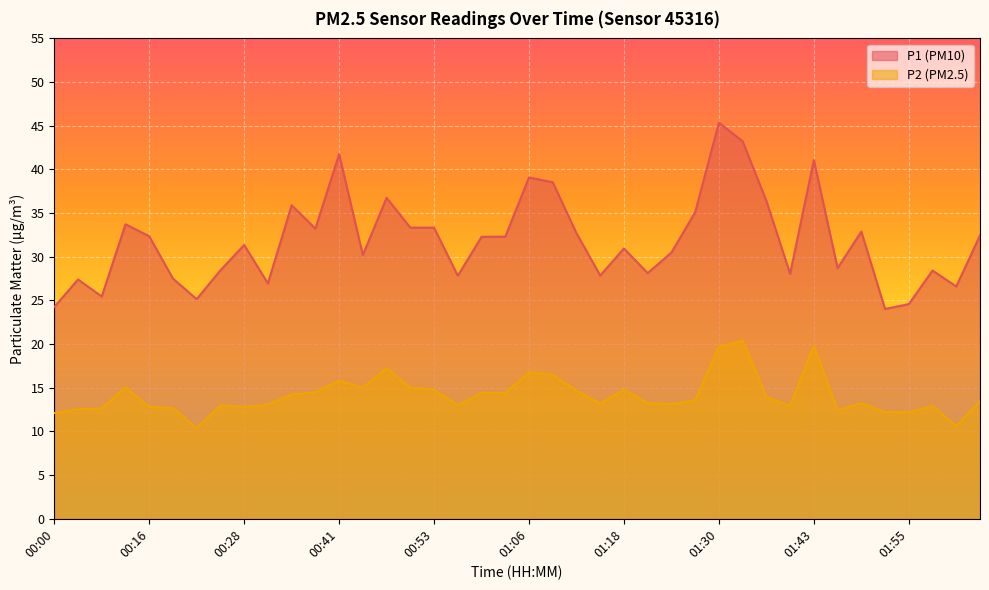

What is the difference between the maximum and minimum values in the P1 series?

21.3